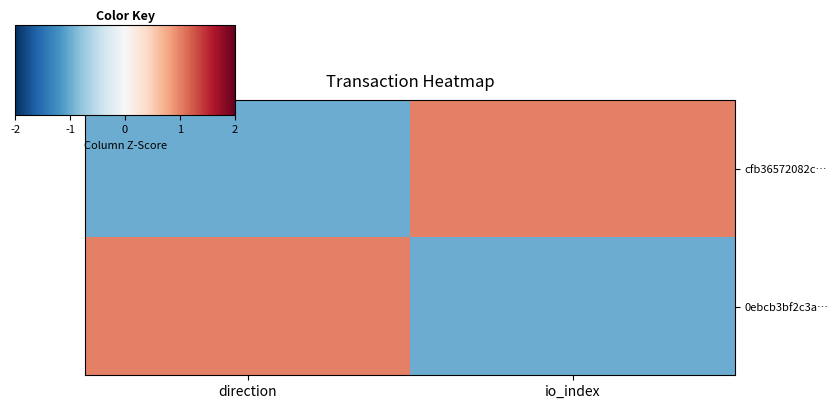

What is the difference between the highest and lowest values at direction?

2